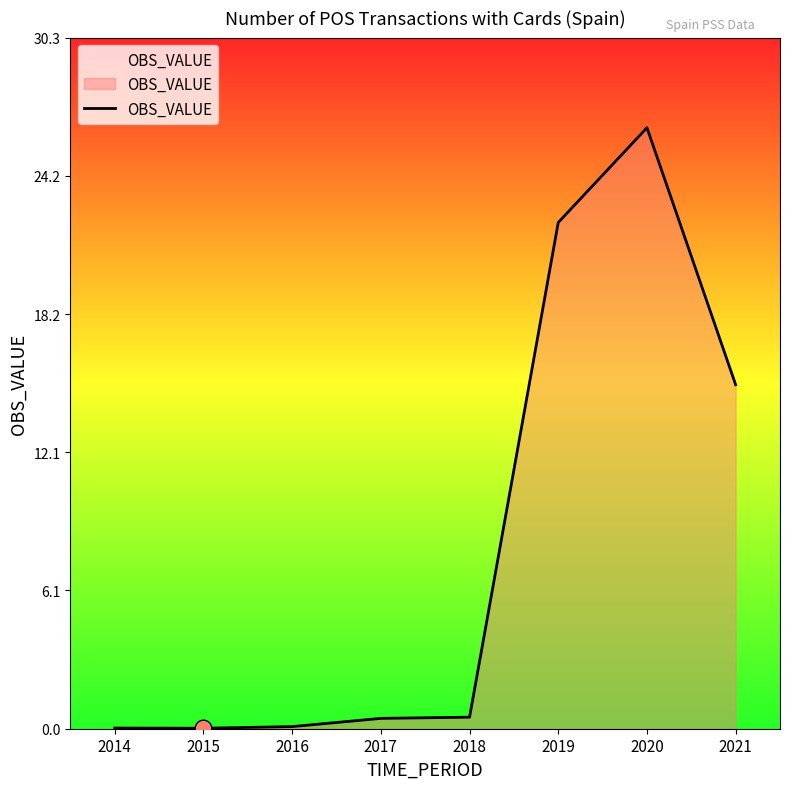

Where is the data nearest to the value 13?

2021